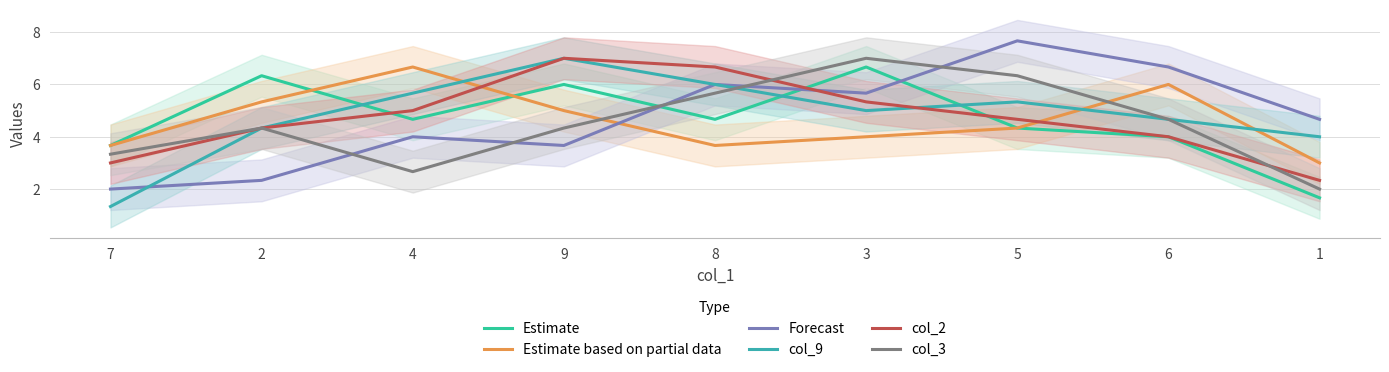

The value of col_3 at 3 is 3.6. True or false?

False